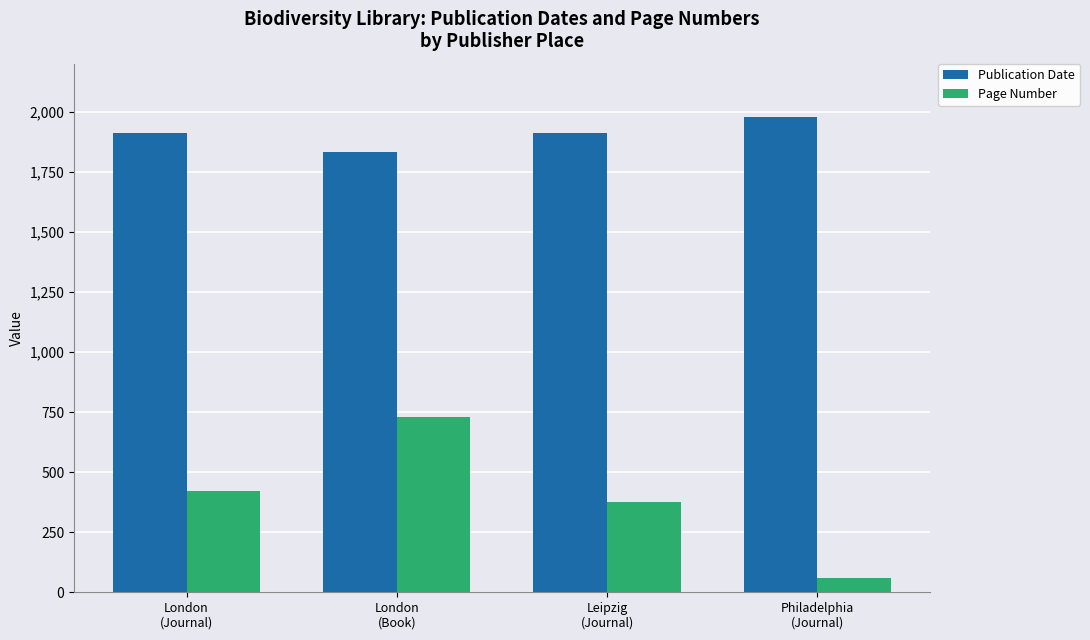

What is the highest value of the Page Number series?

729